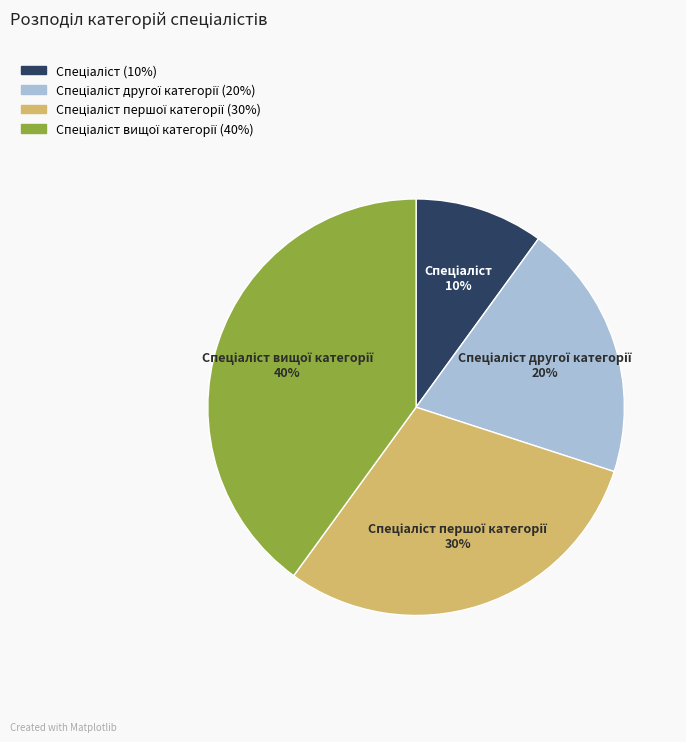

To the nearest percent, what is the difference between the largest and smallest slice percentages?

30%